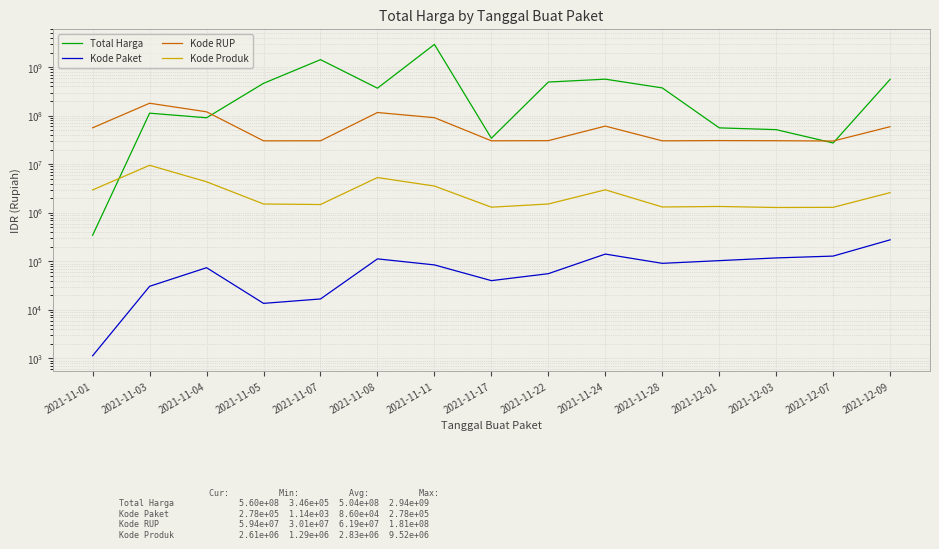

What value does the Kode Paket series have at 2021-11-22, to the nearest 50?

55850